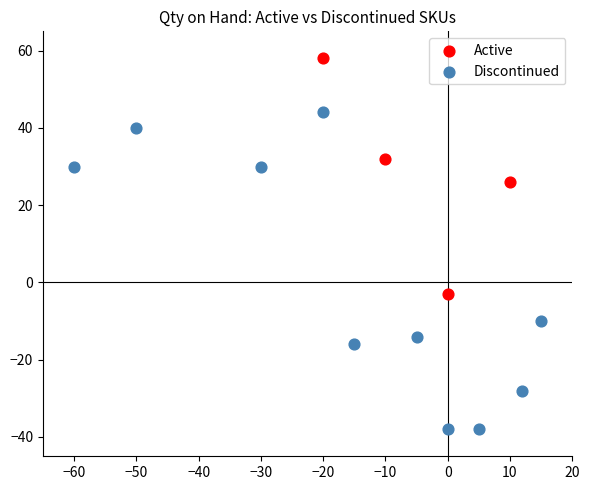

Which series contains the lowest Y value?

Discontinued